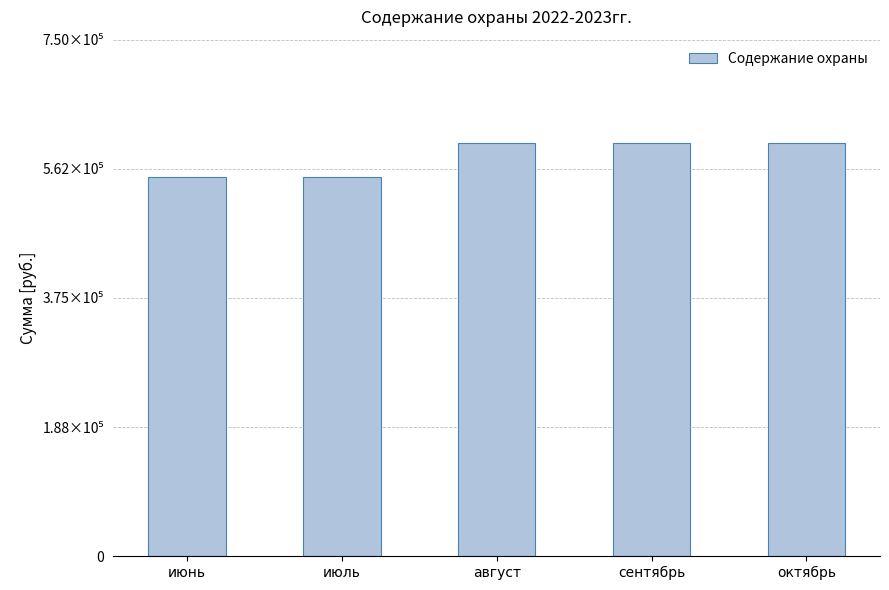

What is the difference between the values at июнь and октябрь?

50000